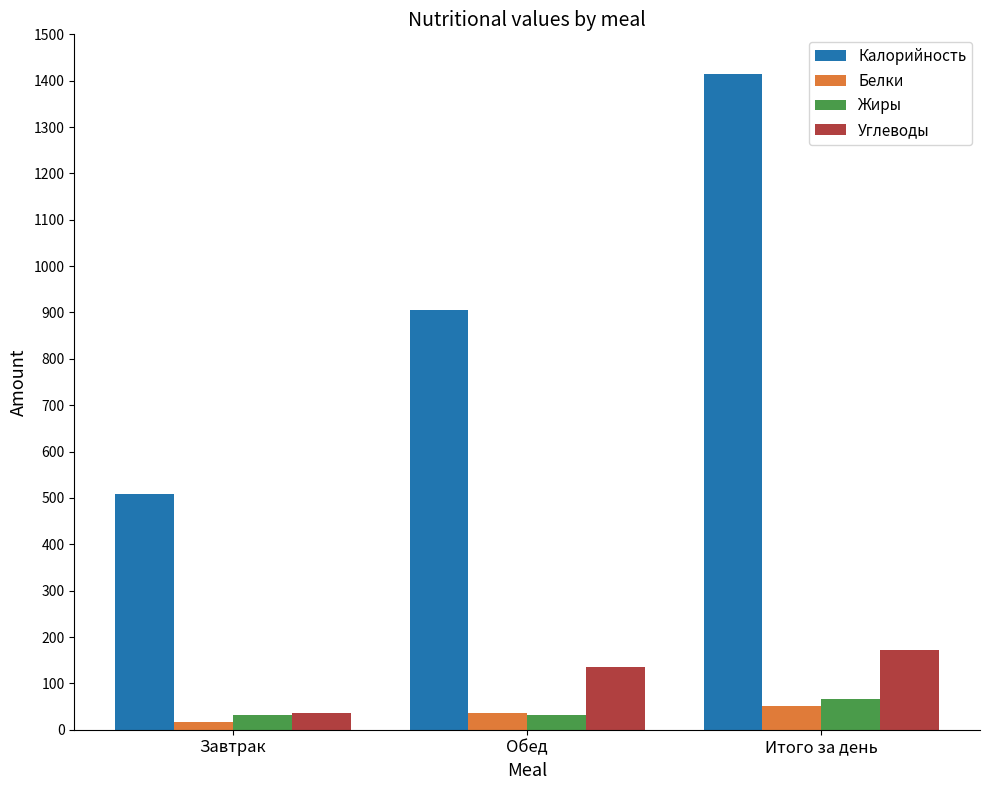

Which category has the lowest value across all series?

Завтрак